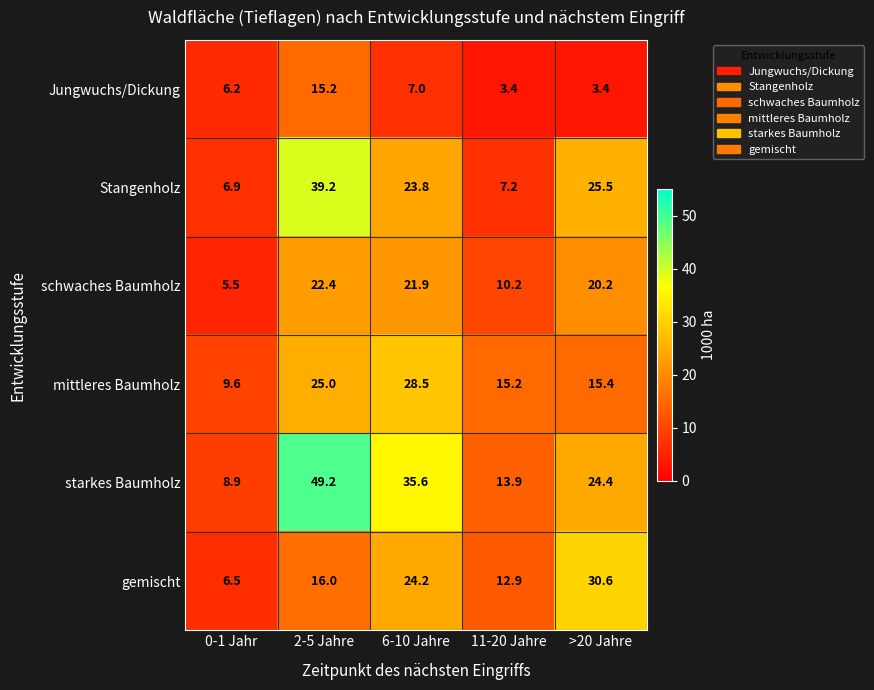

Which category has the lowest value in the Stangenholz series?

0-1 Jahr